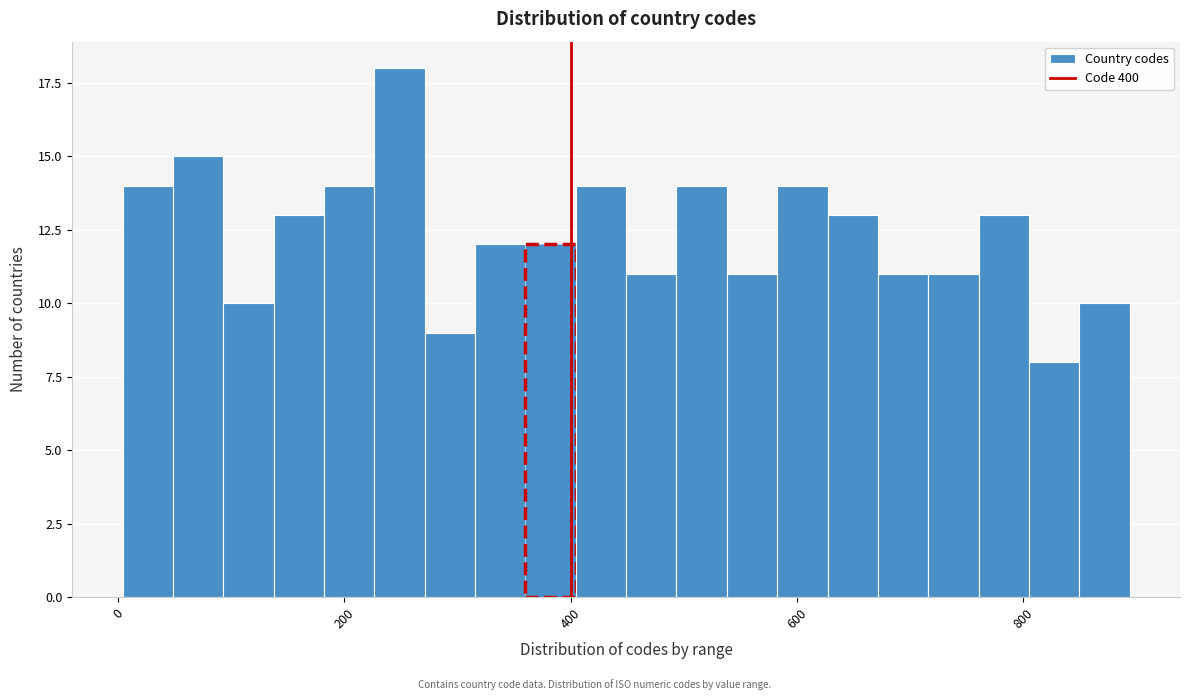

Around what value on the x-axis is the tallest bar? Give the approximate position of its centre, as read against the axis.

240